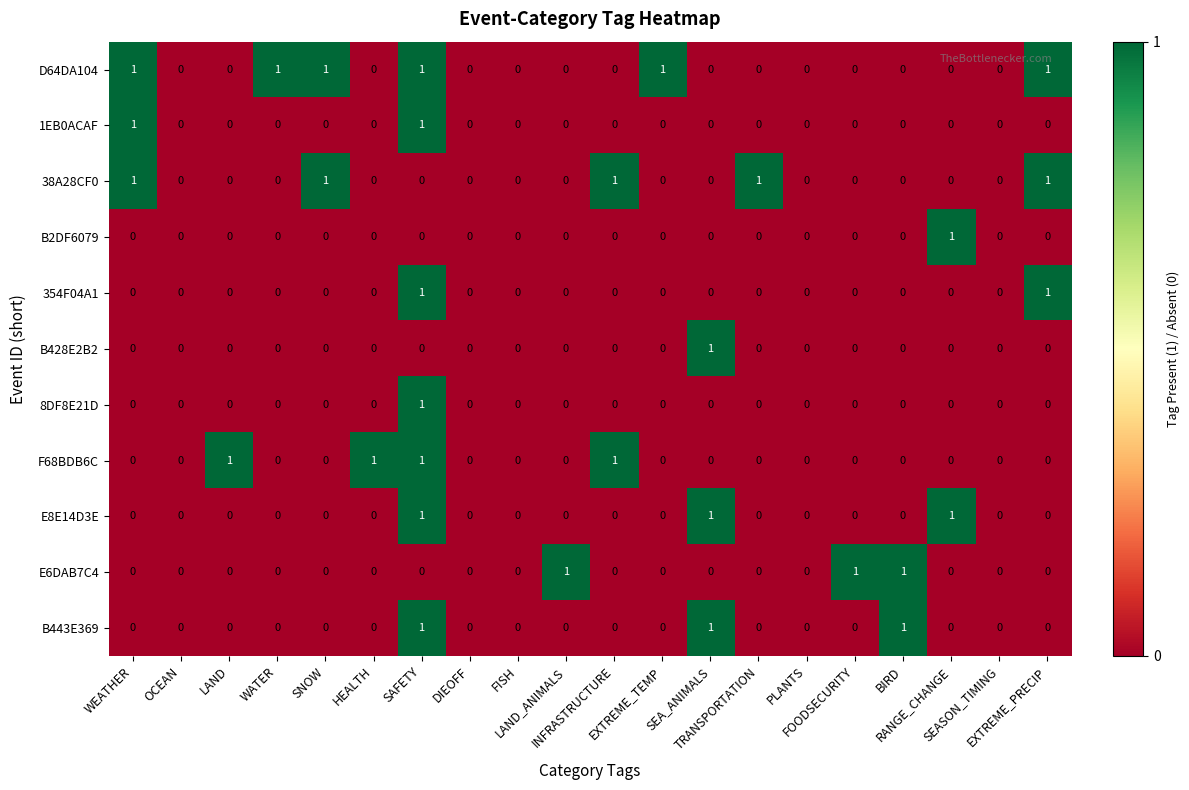

Which series has the largest total across all categories?

D64DA104